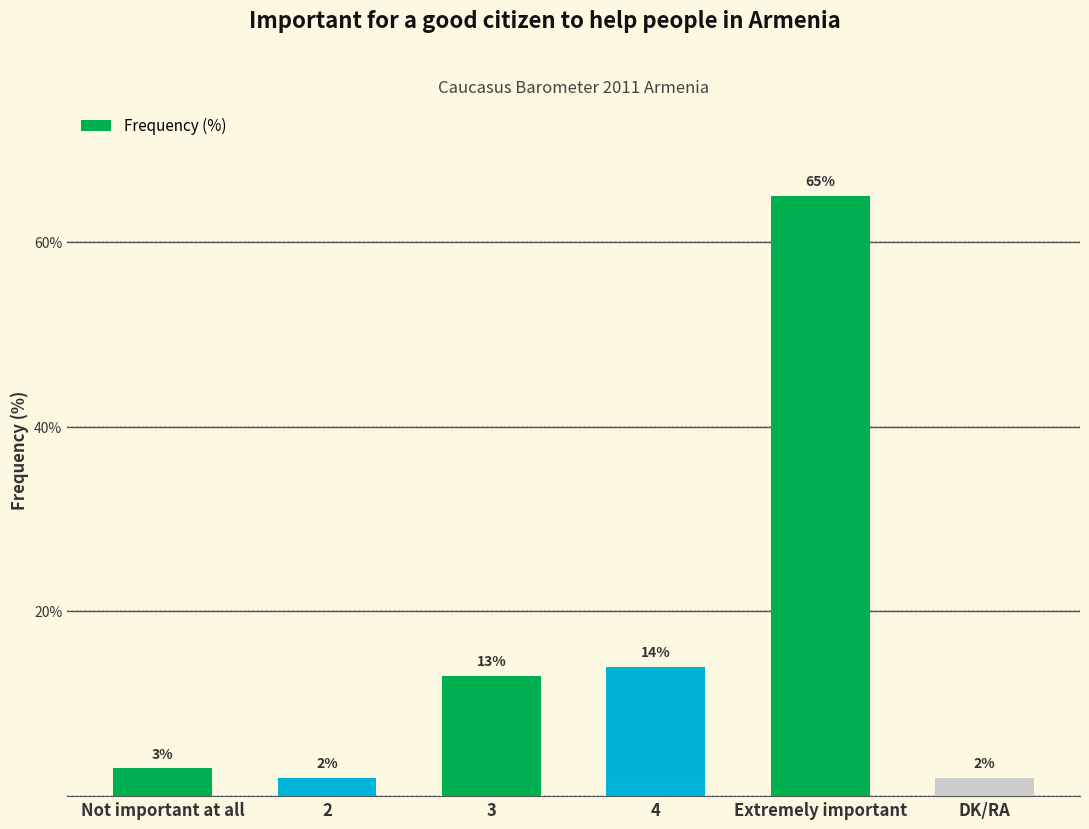

Where is the data nearest to the value 33?

4